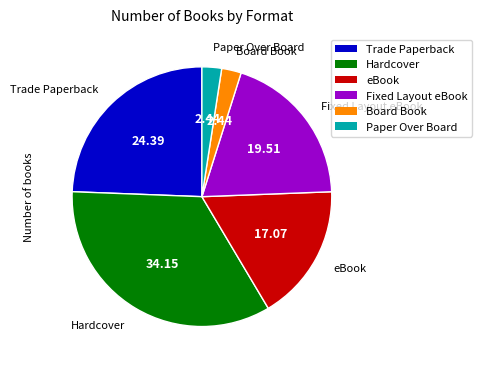

Do Paper Over Board and Board Book together represent more than half of the pie?

No